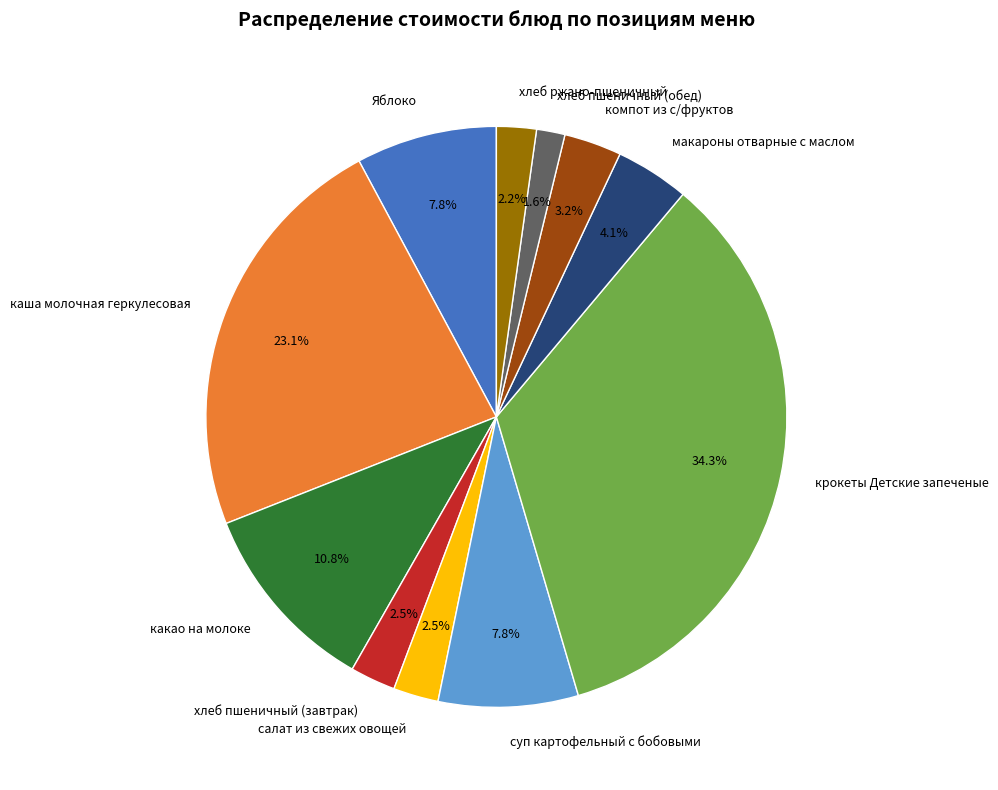

How much of the chart is everything except суп картофельный с бобовыми?

92.2%